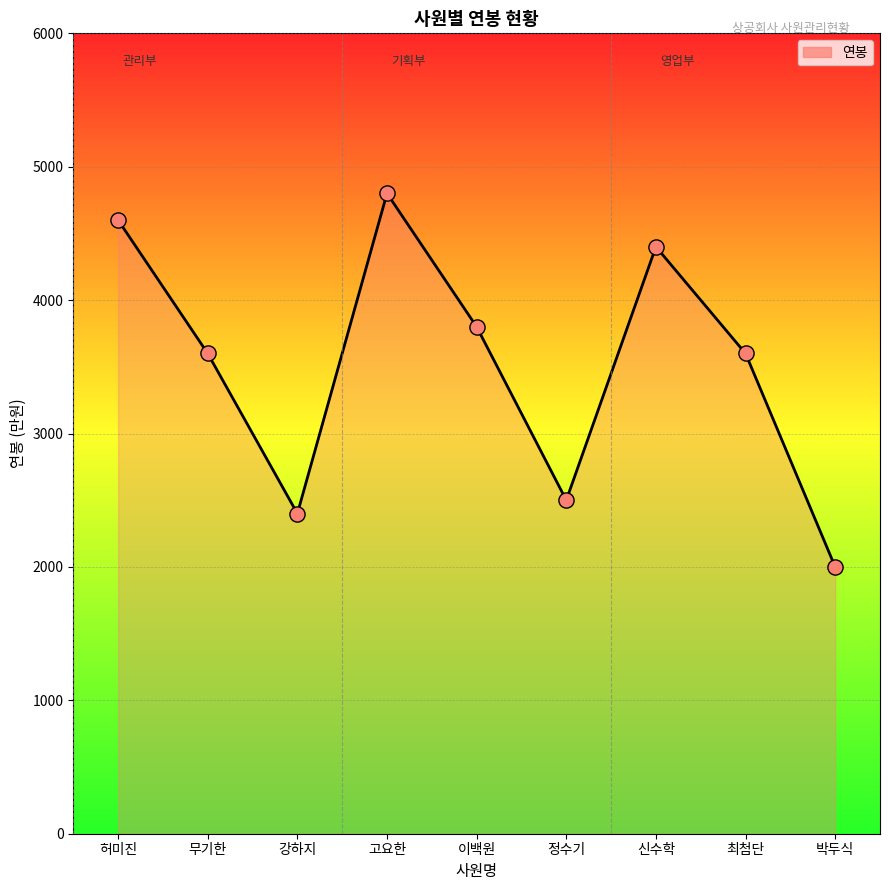

What is the change in value from 이백원 to 정수기?

-1300